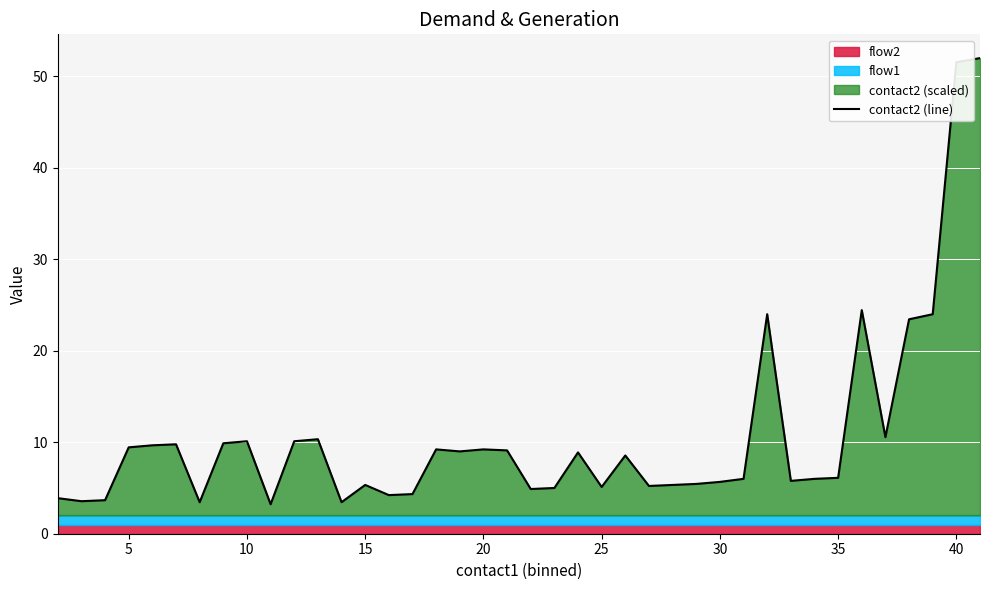

What is the maximum value for contact2 (line)?

52.0